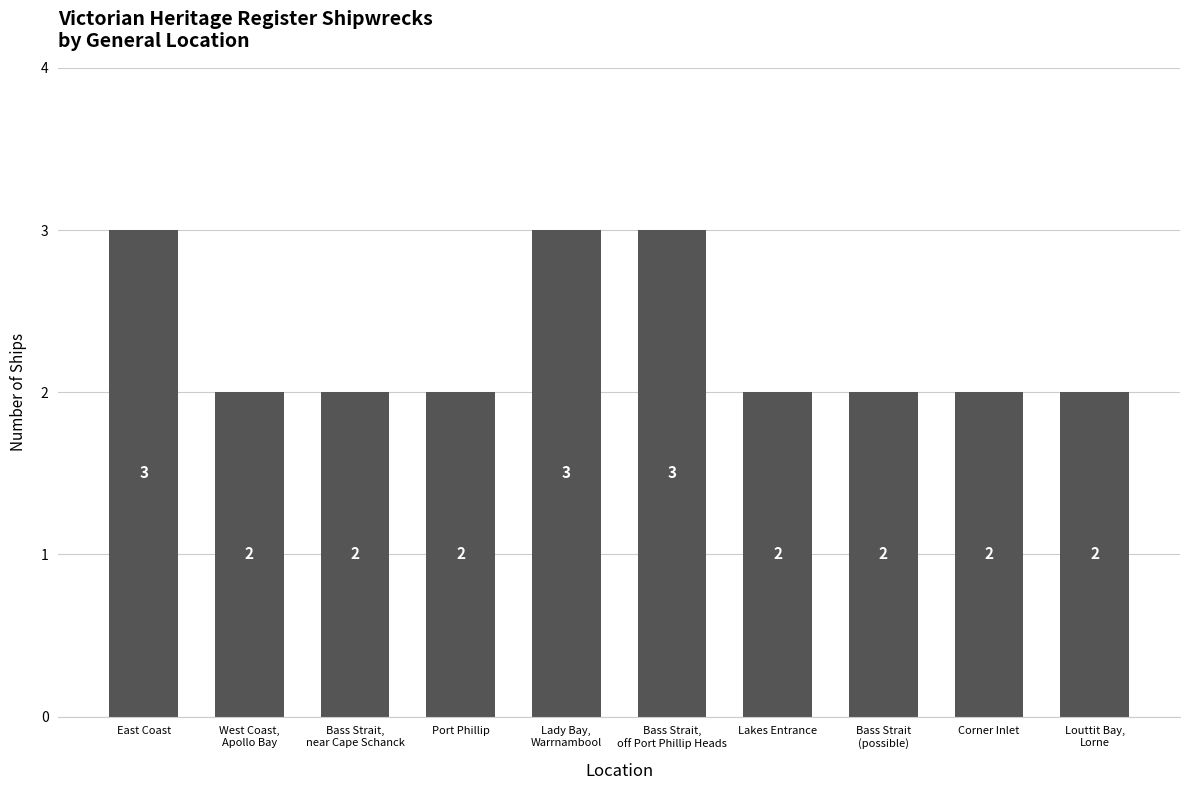

Reading right to left, extract all data points from this chart.

Louttit Bay,
Lorne=2	Corner Inlet=2	Bass Strait
(possible)=2	Lakes Entrance=2	Bass Strait,
off Port Phillip Heads=3	Lady Bay,
Warrnambool=3	Port Phillip=2	Bass Strait,
near Cape Schanck=2	West Coast,
Apollo Bay=2	East Coast=3